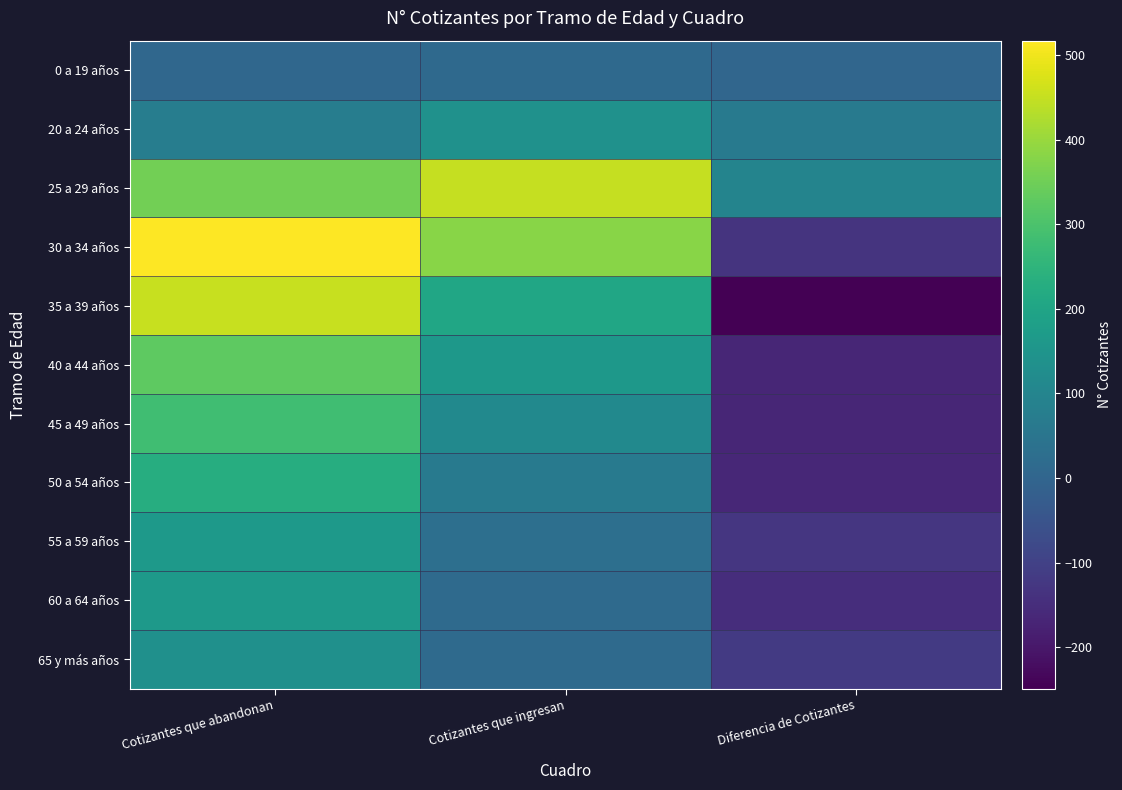

Which label corresponds to the smallest value in the chart?

Diferencia de Cotizantes